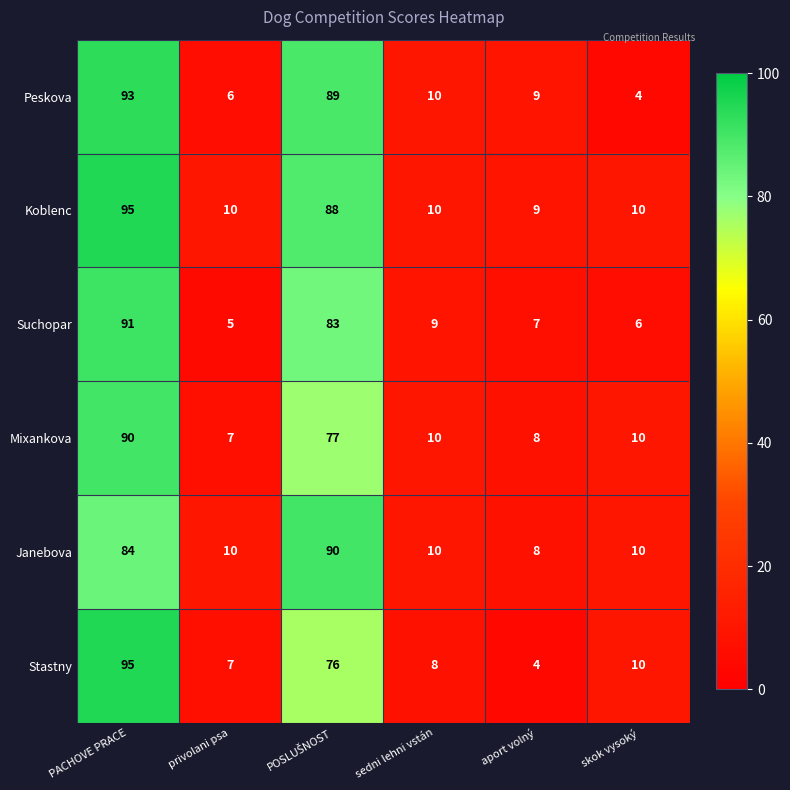

Which category has the highest value across all series?

PACHOVE PRACE